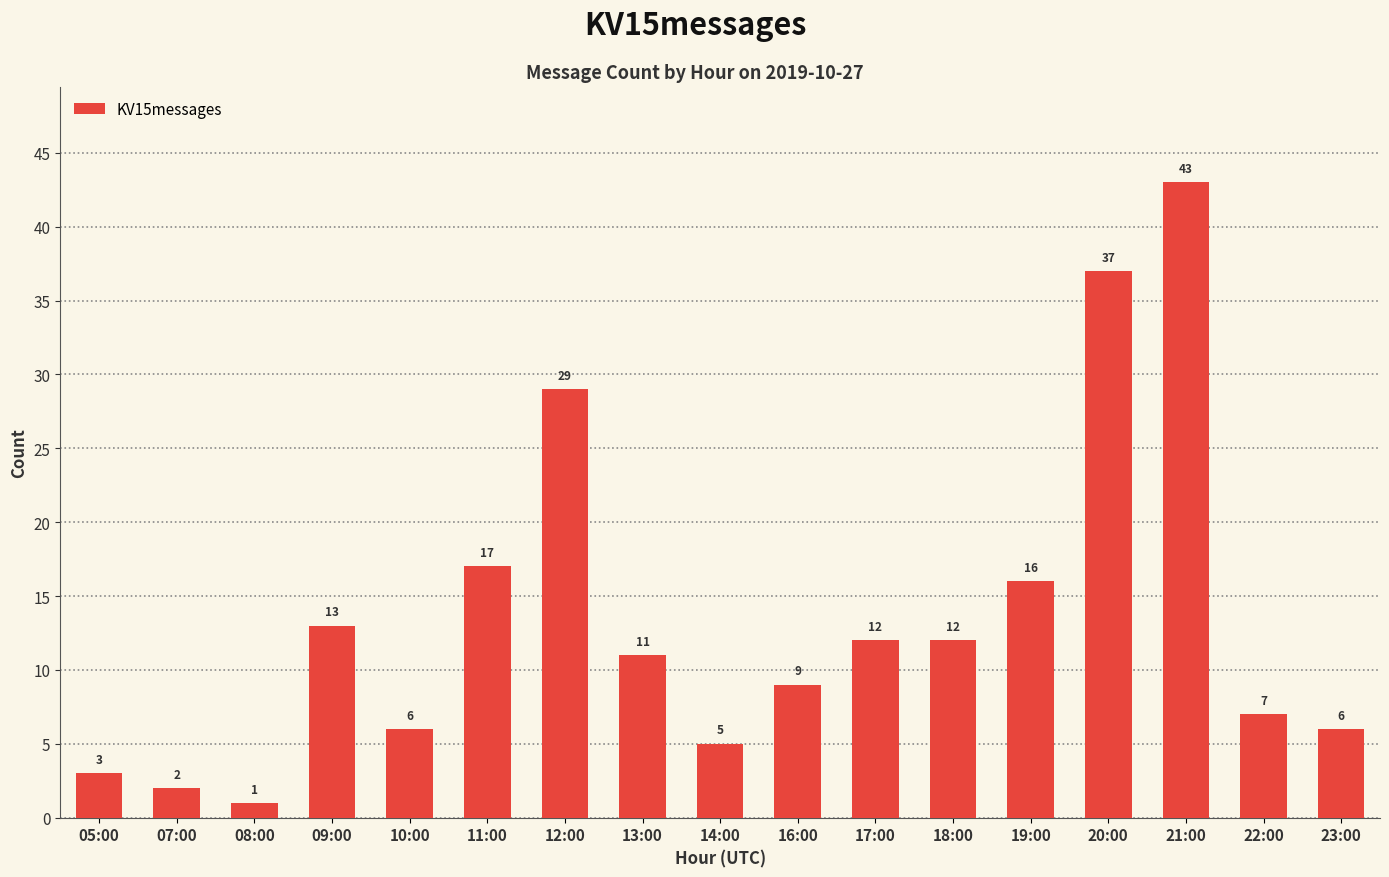

Is it true that the value at 21:00 is 43?

True